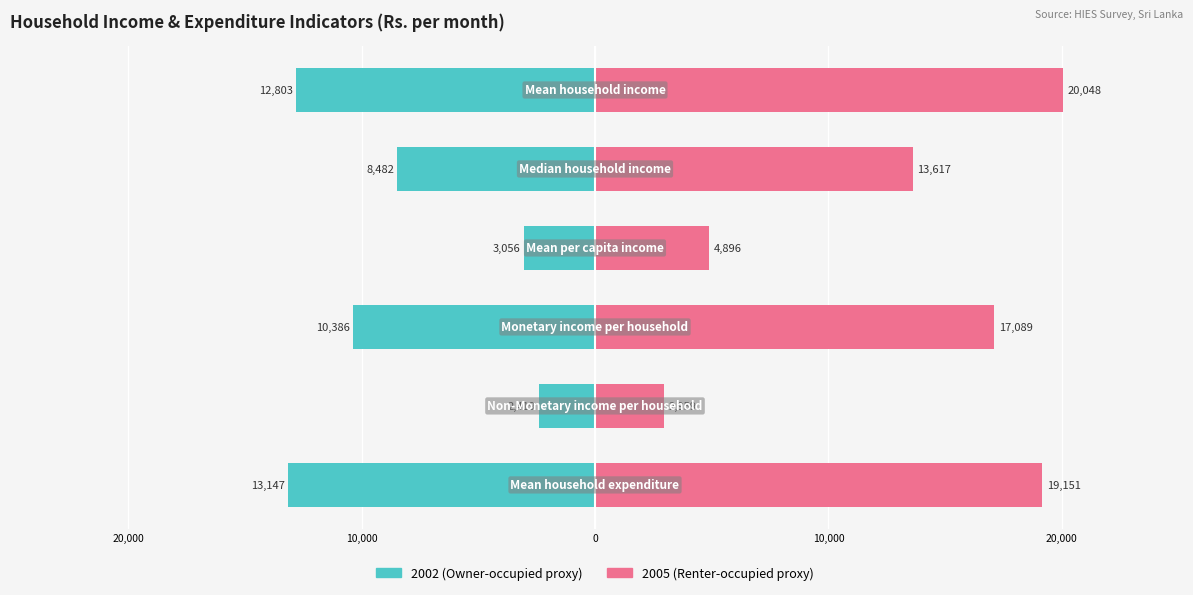

How many data points does each series have?

6